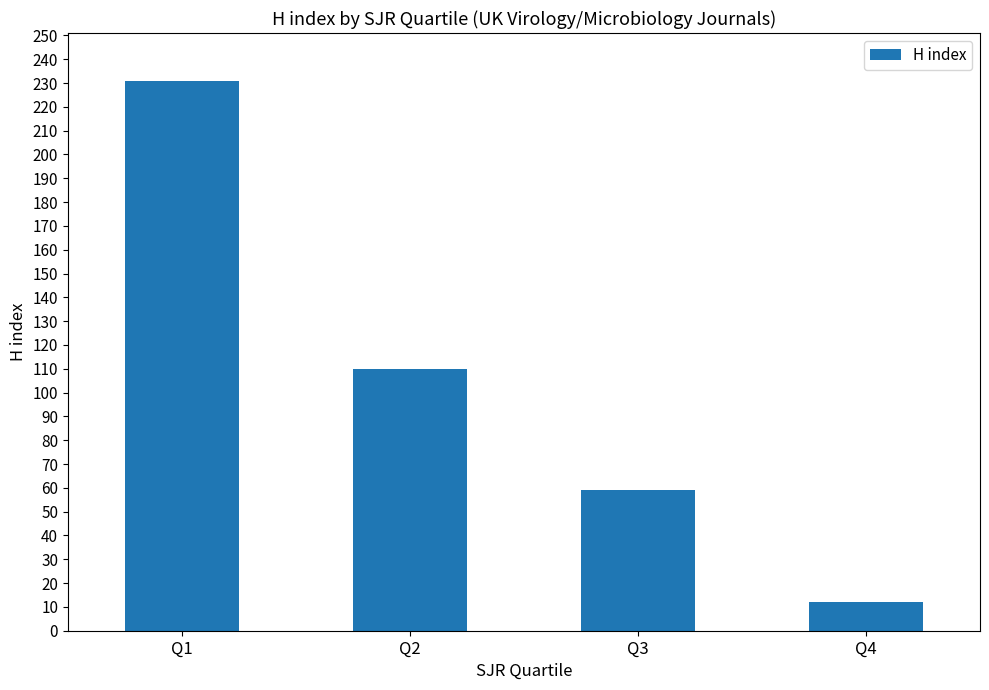

How many bars are there in total?

4